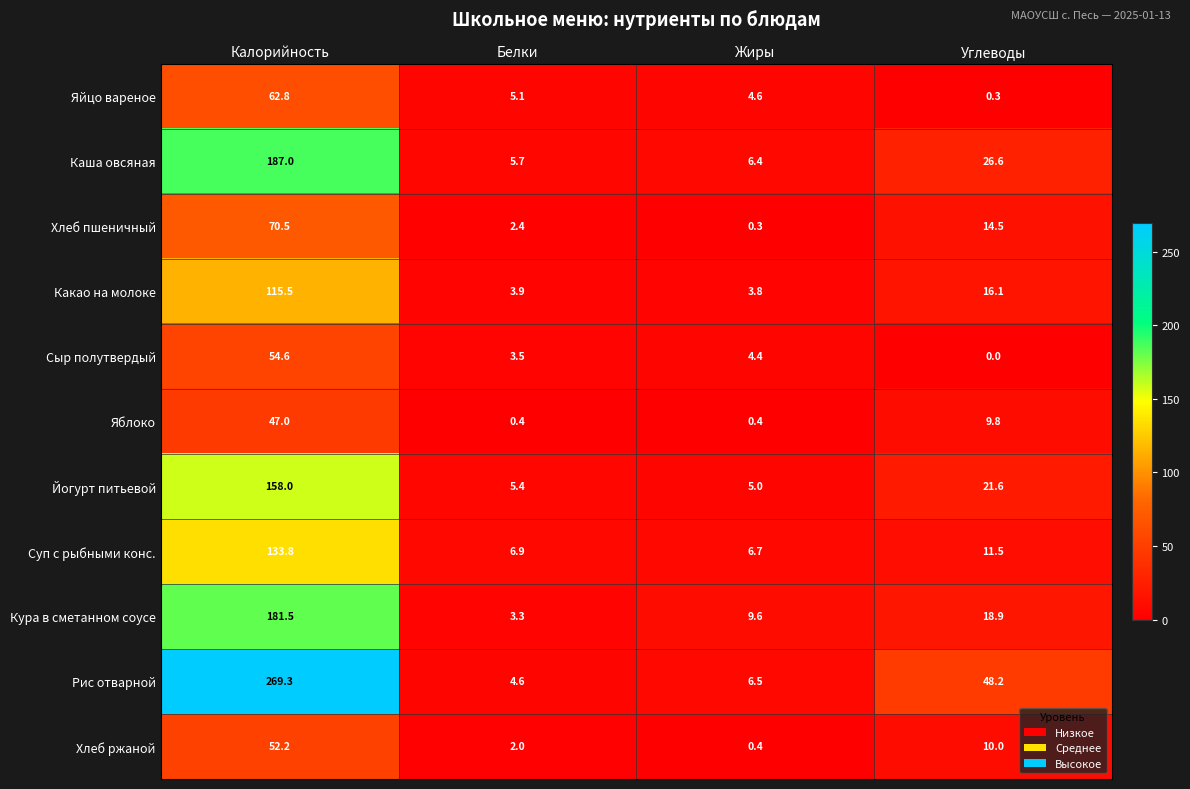

At how many categories does at least one series exceed 104?

1